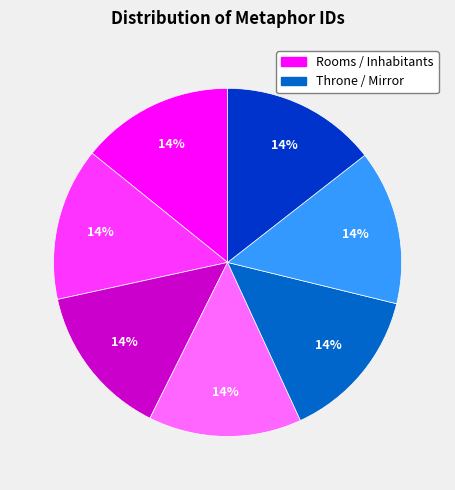

Is there a majority slice in this chart?

No